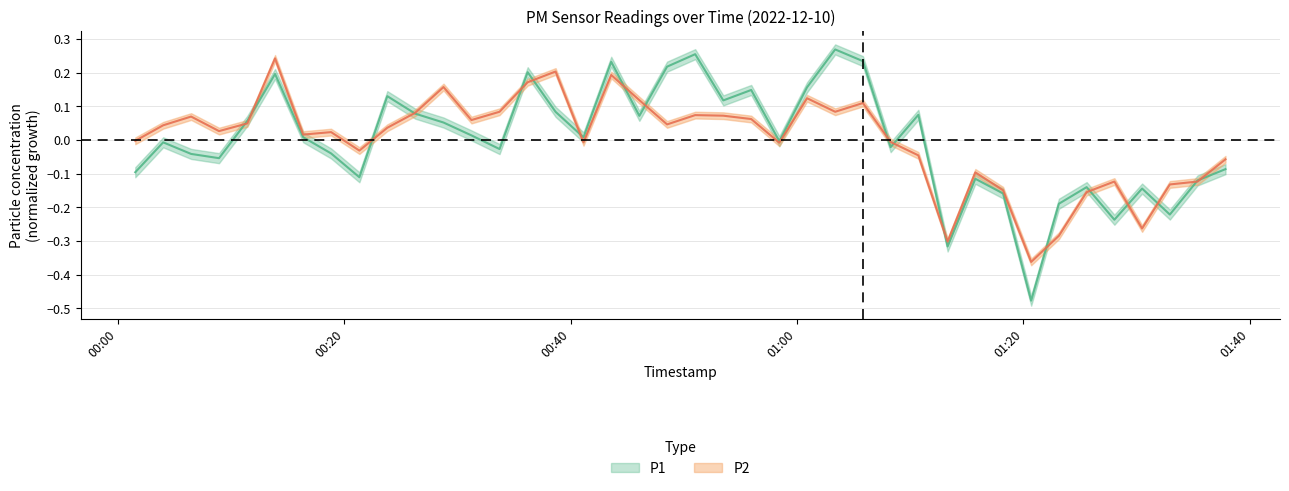

In P1, how many points are higher than both neighbors (excluding endpoints)?

12